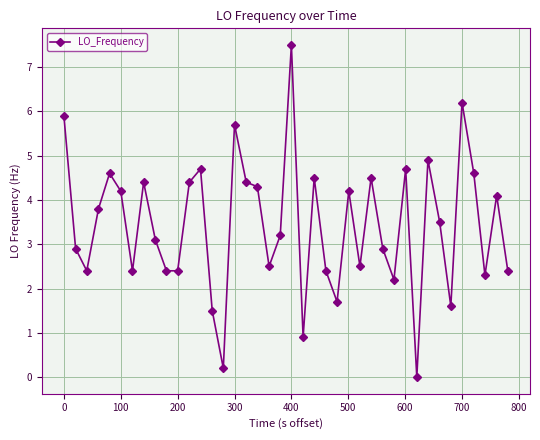

What is the maximum value shown in the chart?

7.5